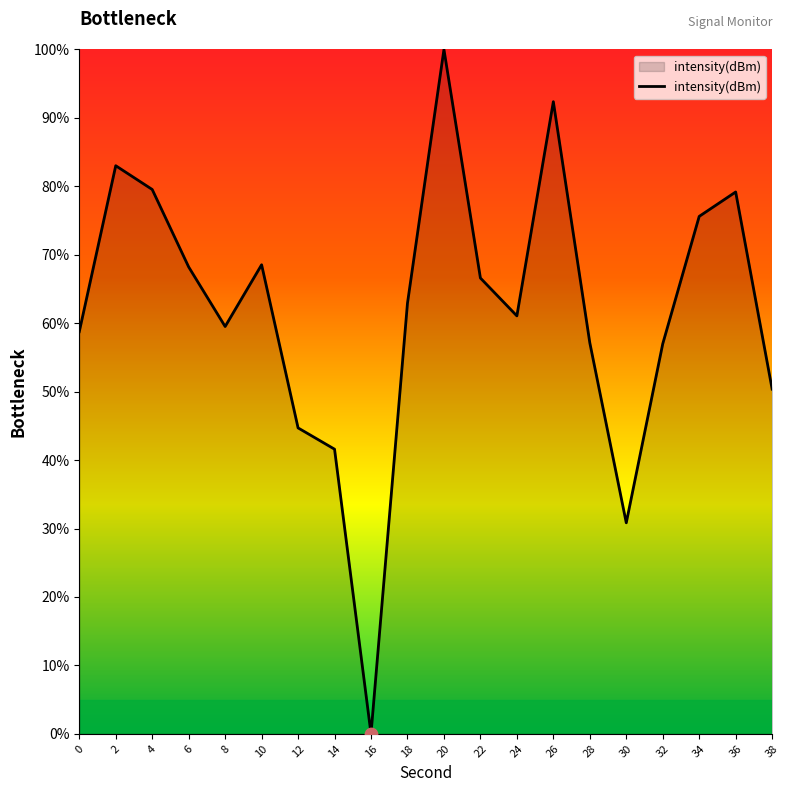

Between 30 and 6, which is larger?

6